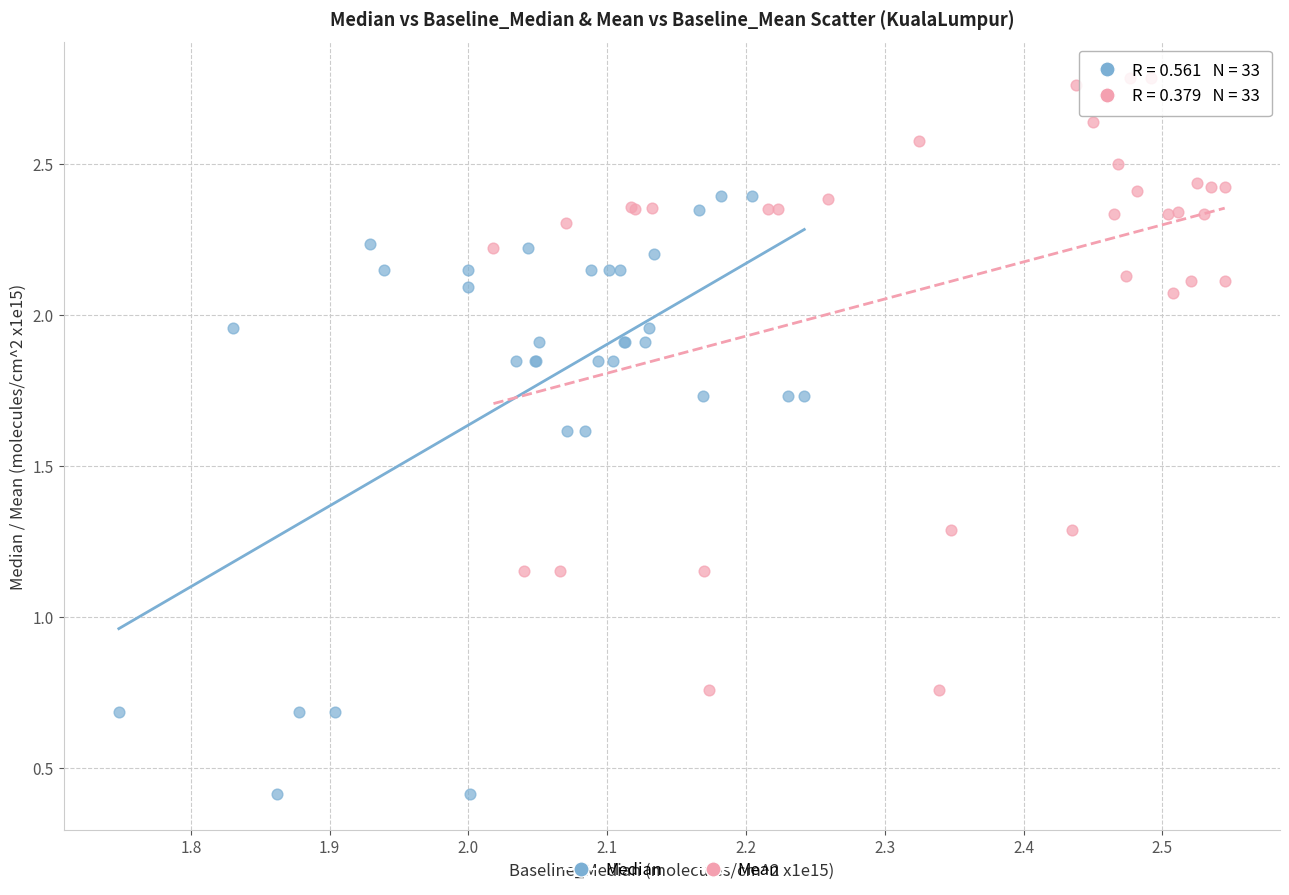

Which series has the largest Y range (max minus min)?

Mean